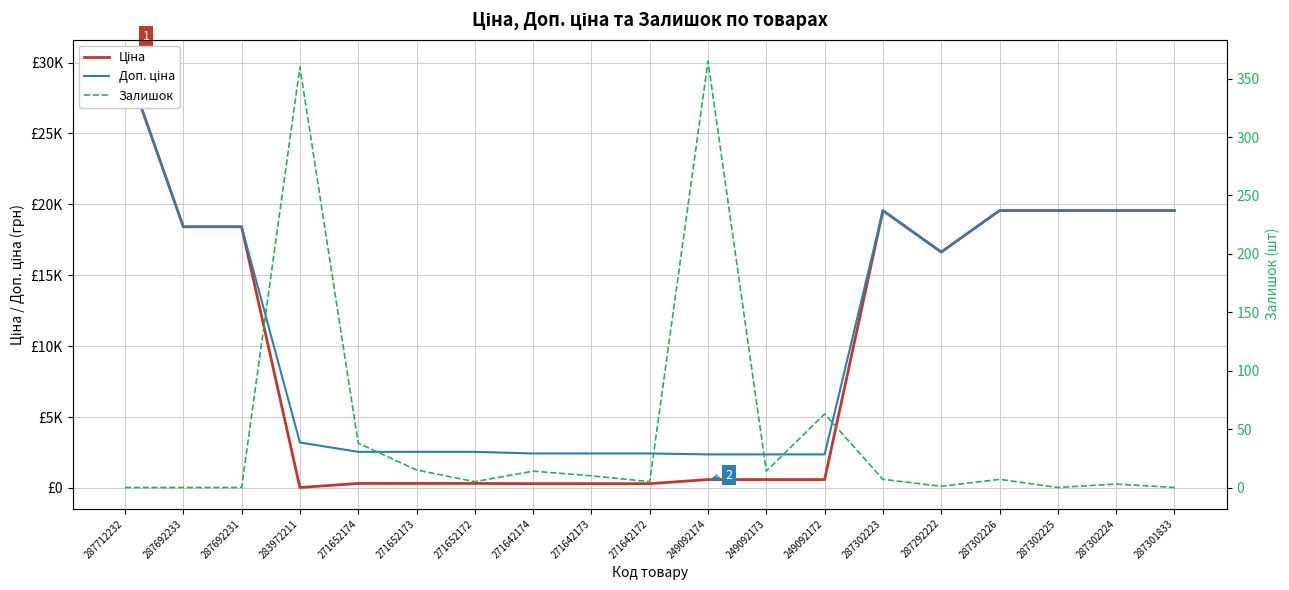

True or false: Доп. ціна has more than 1 points higher than both neighbors.

False